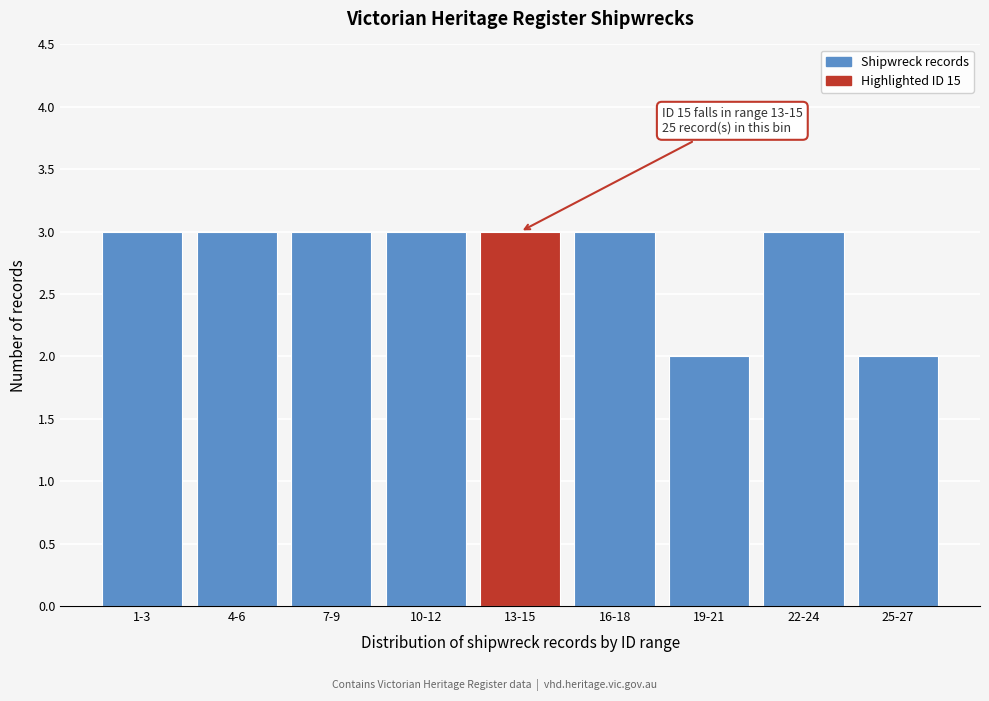

Reading left to right, what are all the values shown in this chart?

3	3	3	3	3	3	2	3	2